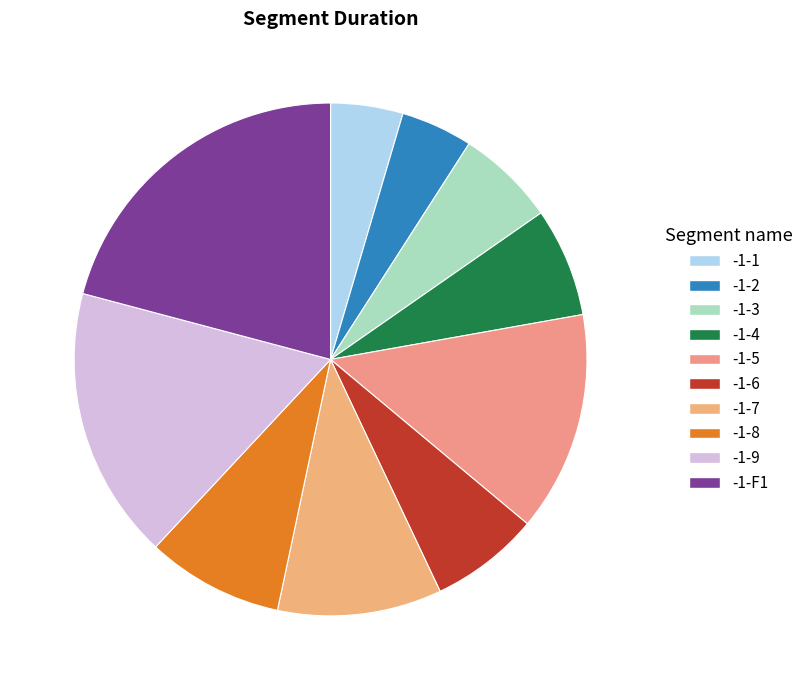

How many slices are in this pie chart?

10